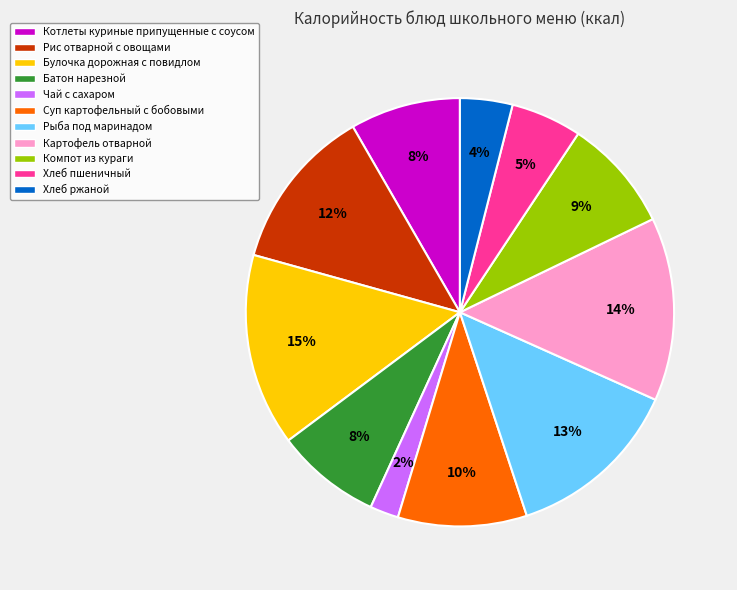

Is there any slice that represents more than half of the pie?

No